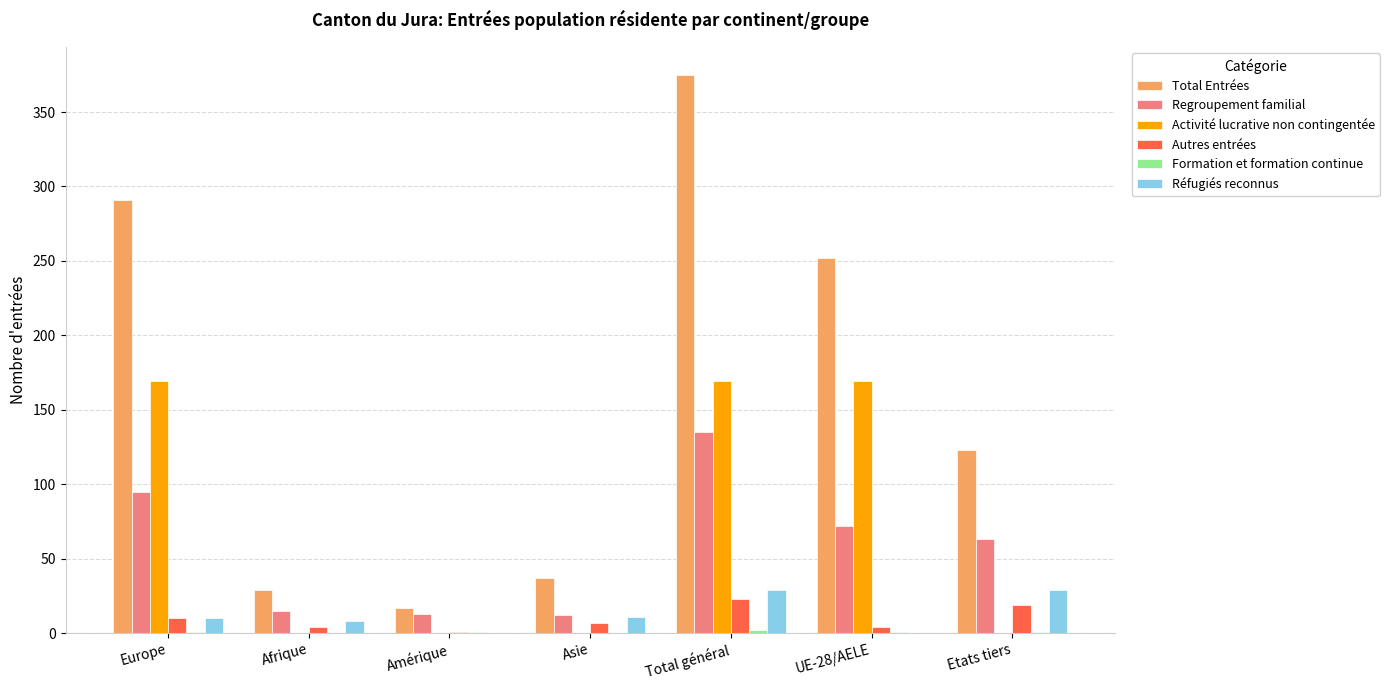

True or false: Réfugiés reconnus has a value of 10 at Europe.

True